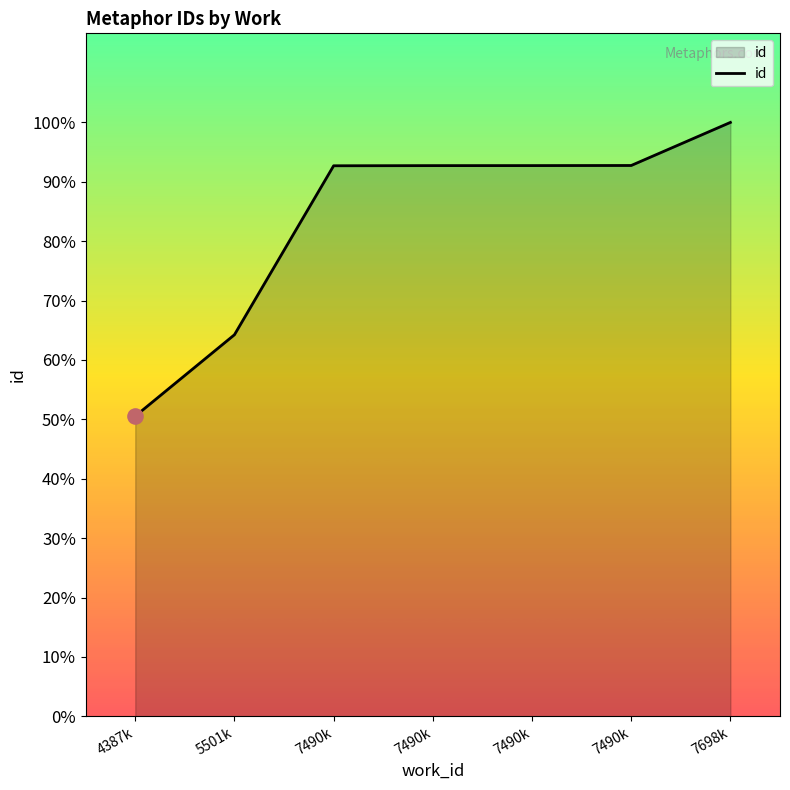

Does the chart have visible grid lines?

No